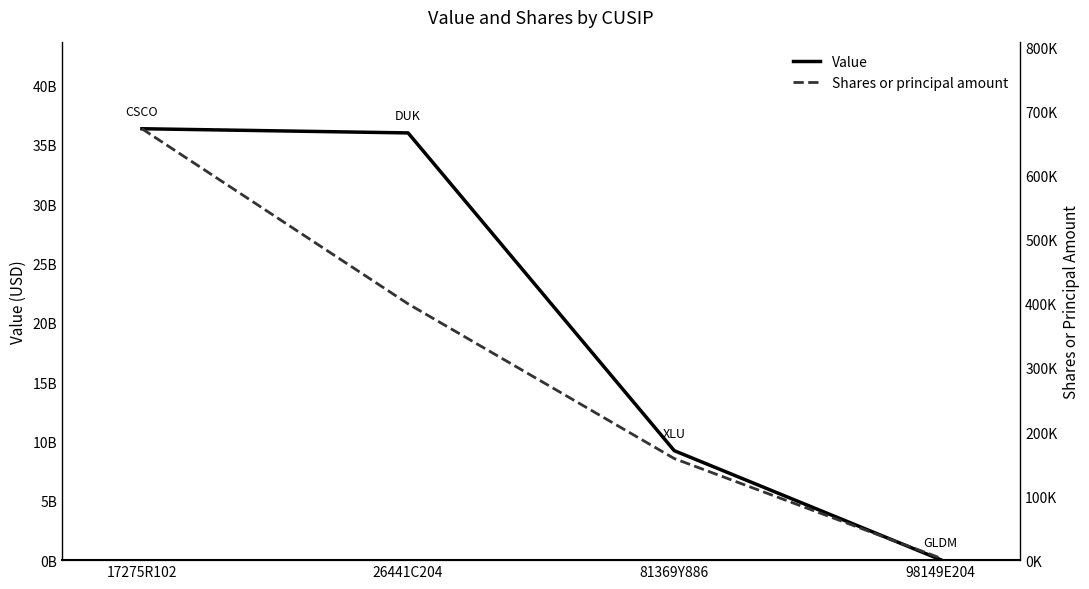

Which series has the largest total across all categories?

Value